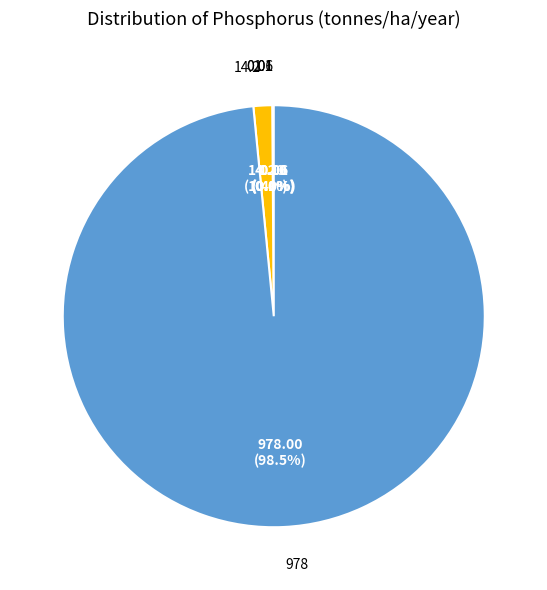

How much of the chart is everything except 978?

1.5%